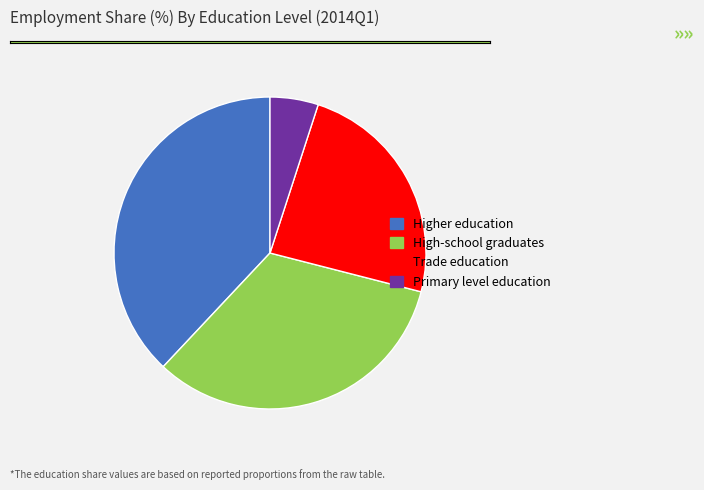

Is there a majority slice in this chart?

No